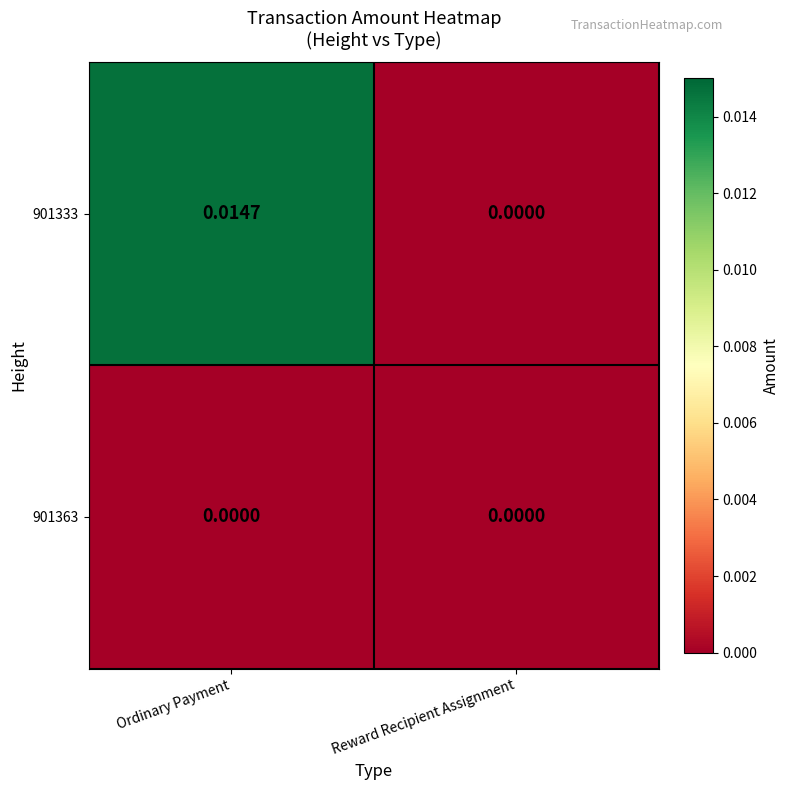

At which category is the sum across all series the highest?

Ordinary Payment